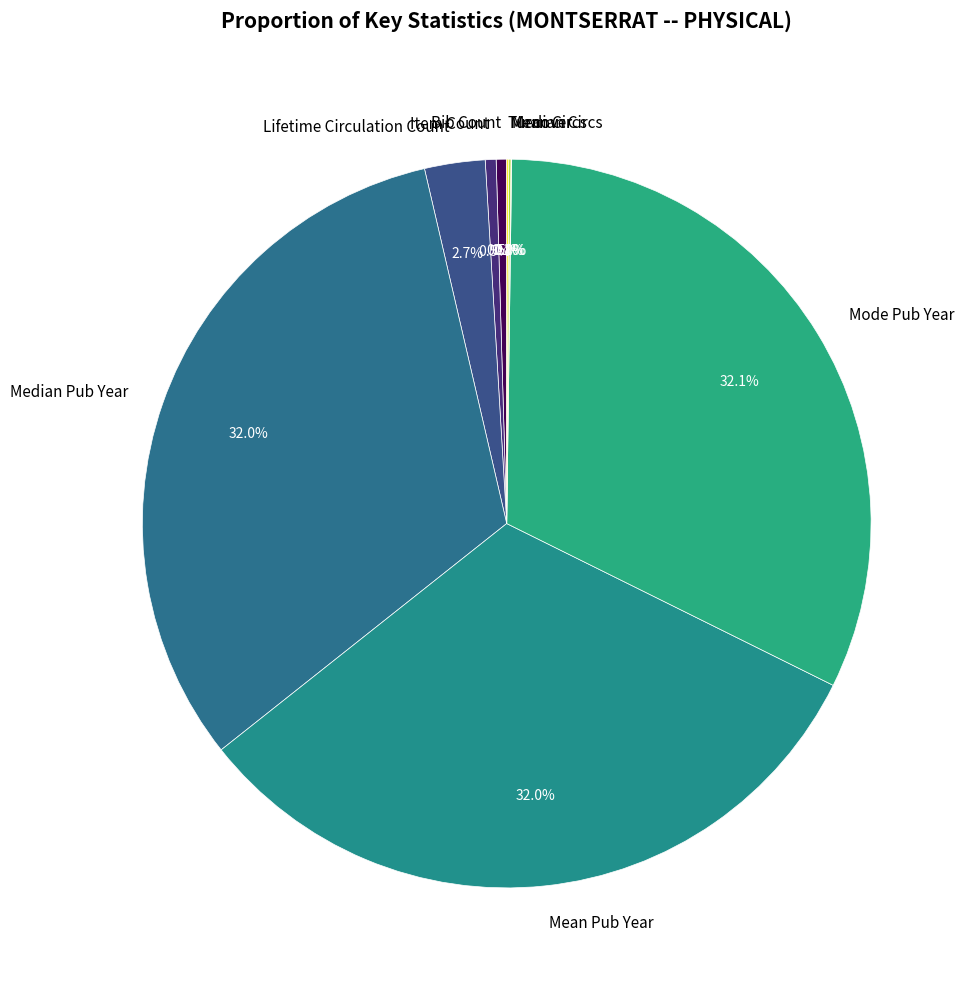

Combined, do Lifetime Circulation Count and Mean Pub Year account for over 50%?

No